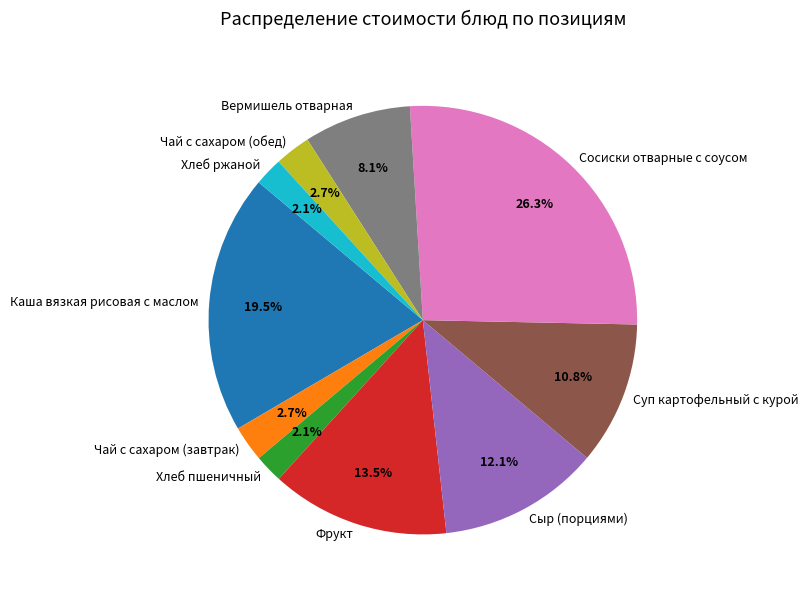

To the nearest percent, what portion does Сосиски отварные с соусом represent?

26%